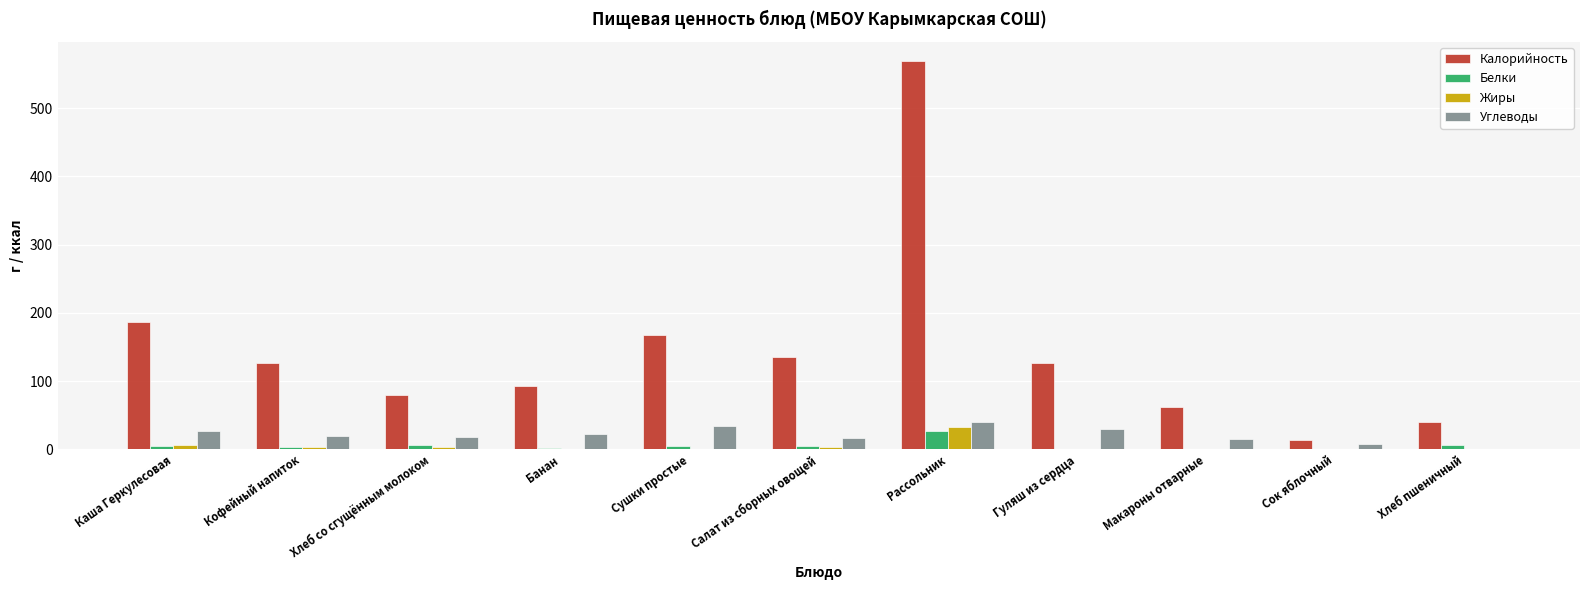

Which category has the highest value in the Калорийность series?

Рассольник